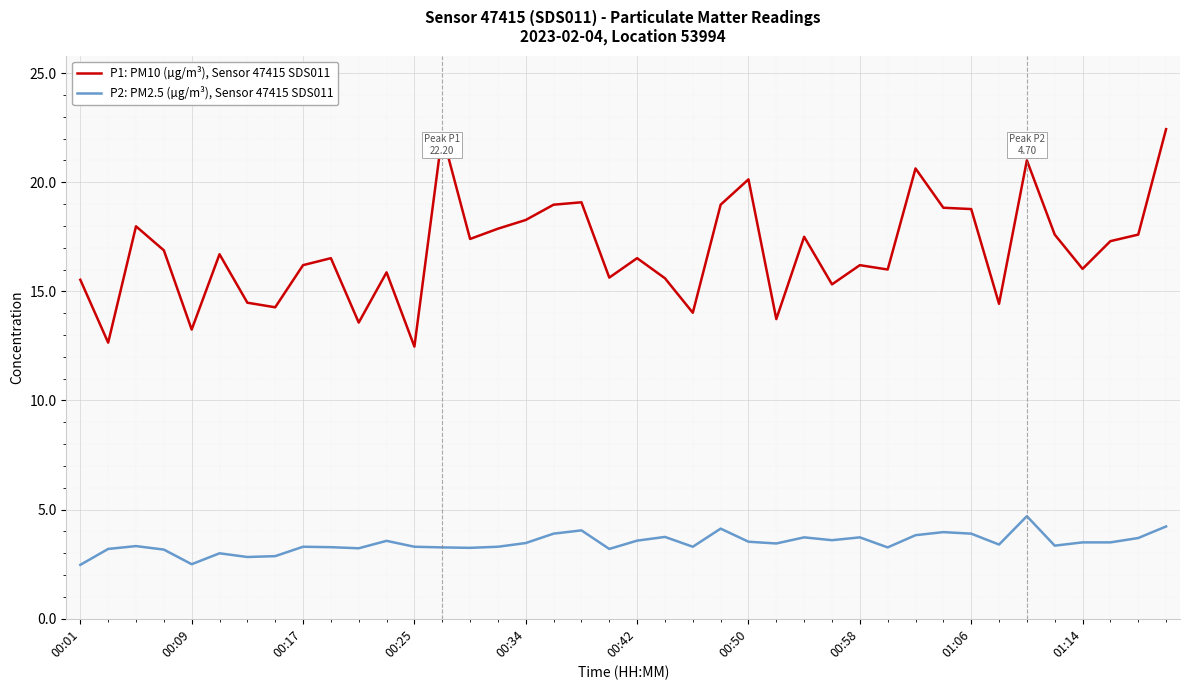

How many lines are shown in the chart?

2